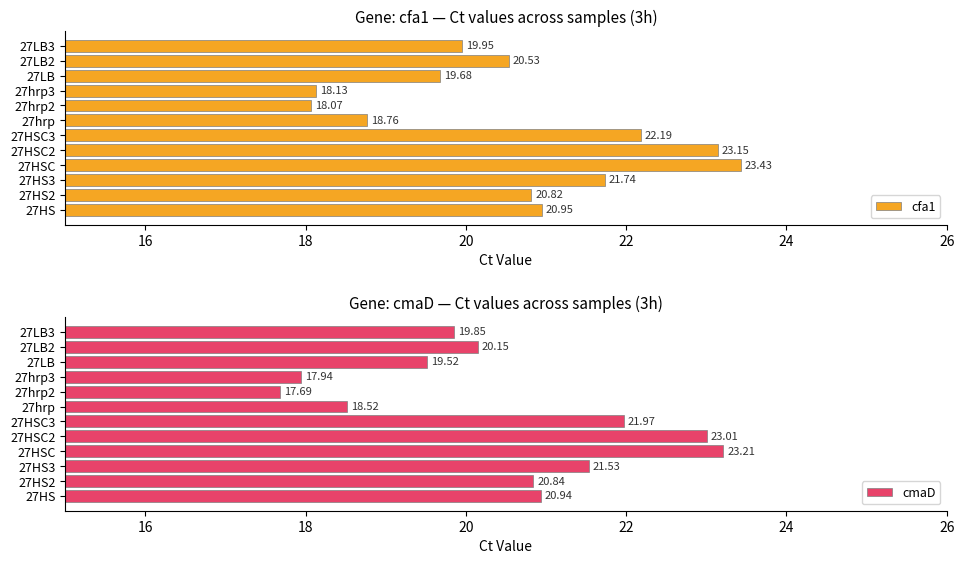

Which series has the widest spread of values?

cmaD